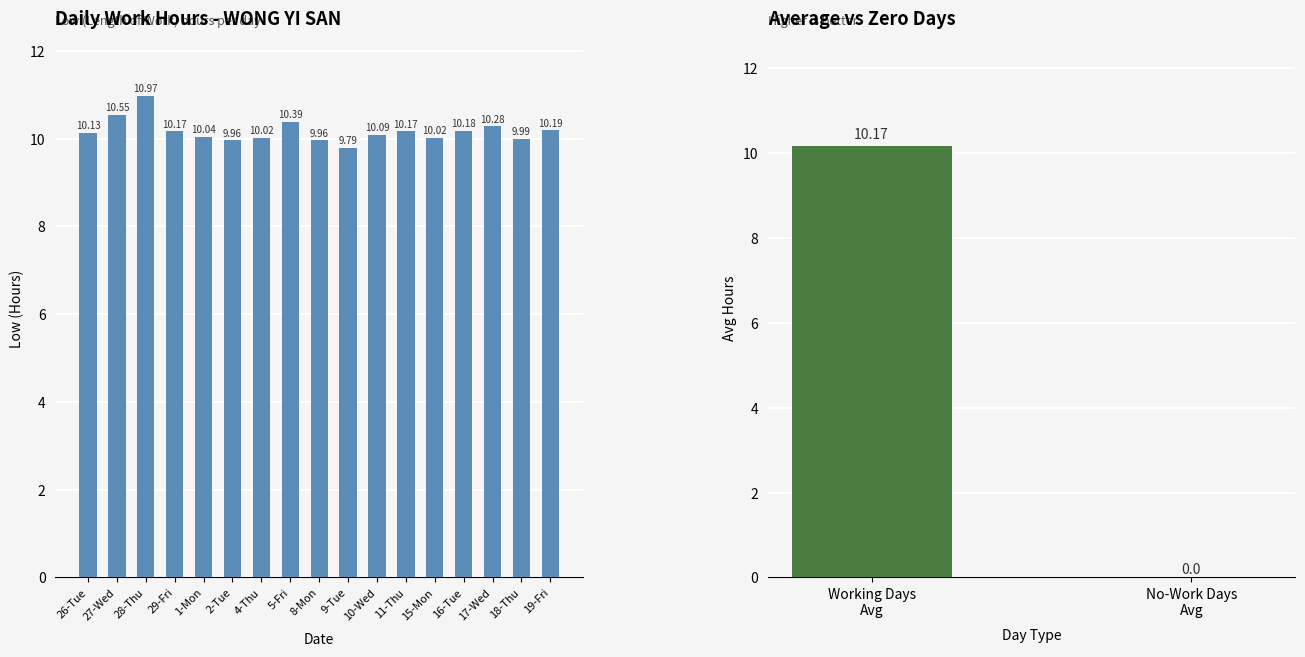

True or false: the data shows 10.1 at 10-Wed.

True